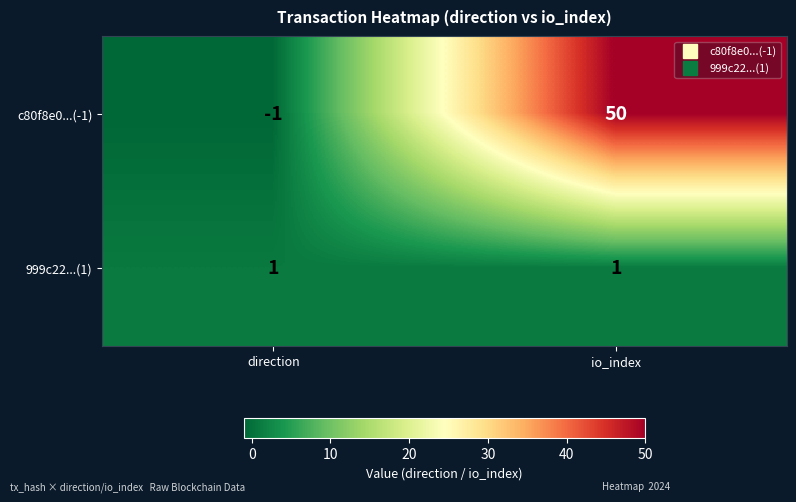

Reading left to right, transcribe all the data shown in this chart.

c80f8e0...(-1): -1	50
999c22...(1): 1	1